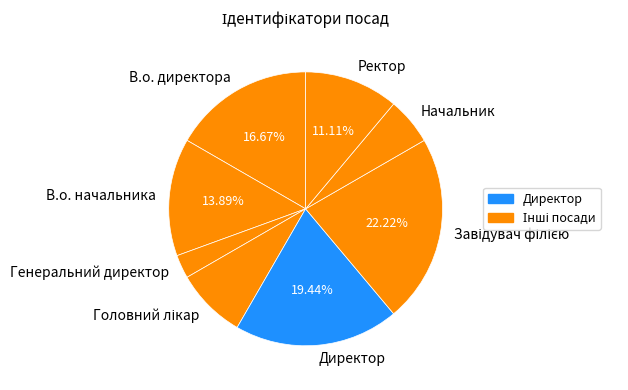

How many segments does this pie chart have?

8